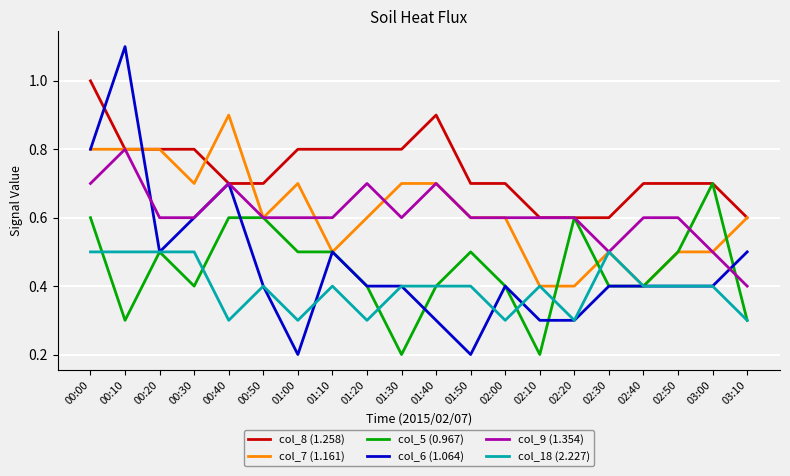

Read the col_5 (0.967) value at 02:00.

0.4